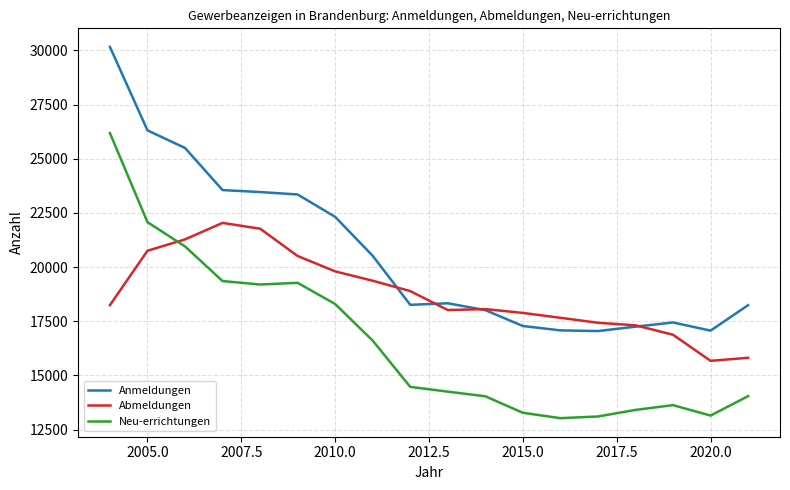

True or false: Neu-errichtungen and Abmeldungen cross at least once.

True